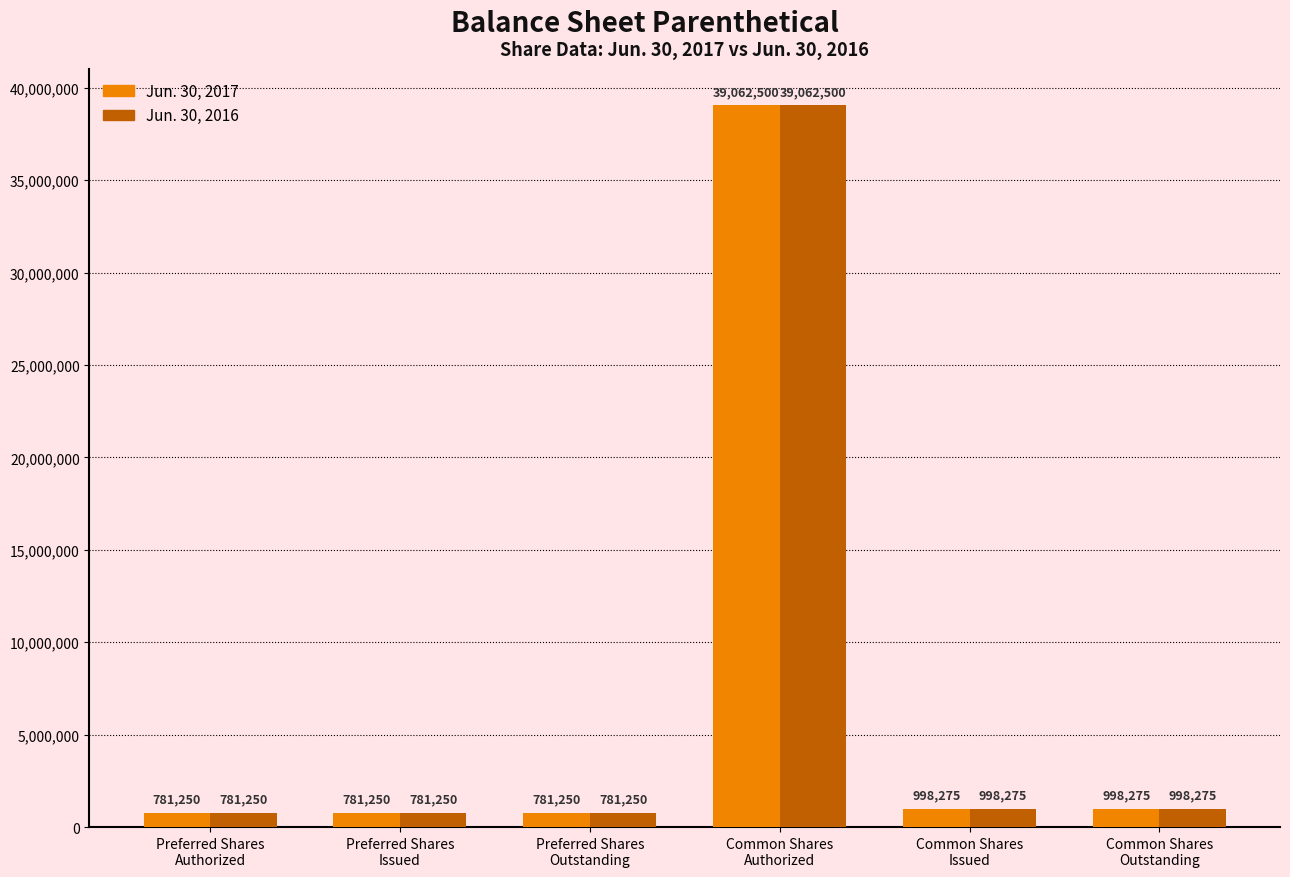

What is the label of the 6th bar from the right?

Preferred Shares
Authorized